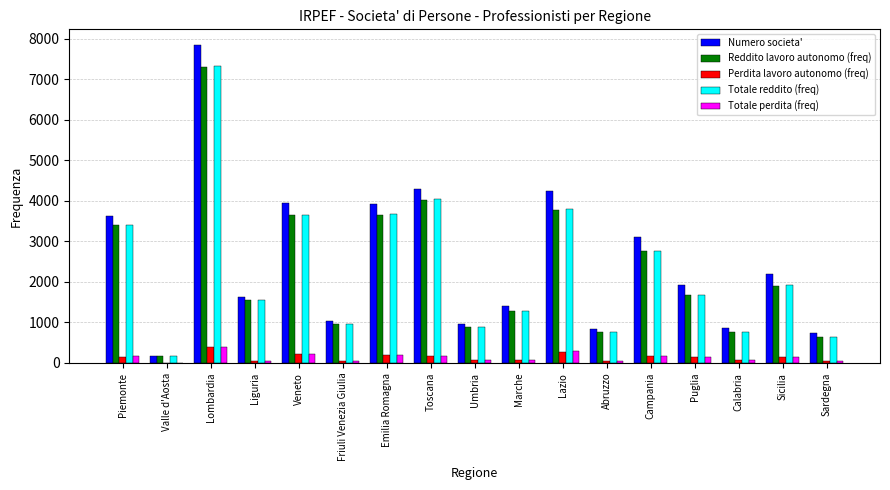

What value does the Reddito lavoro autonomo (freq) series have at Lazio?

3762